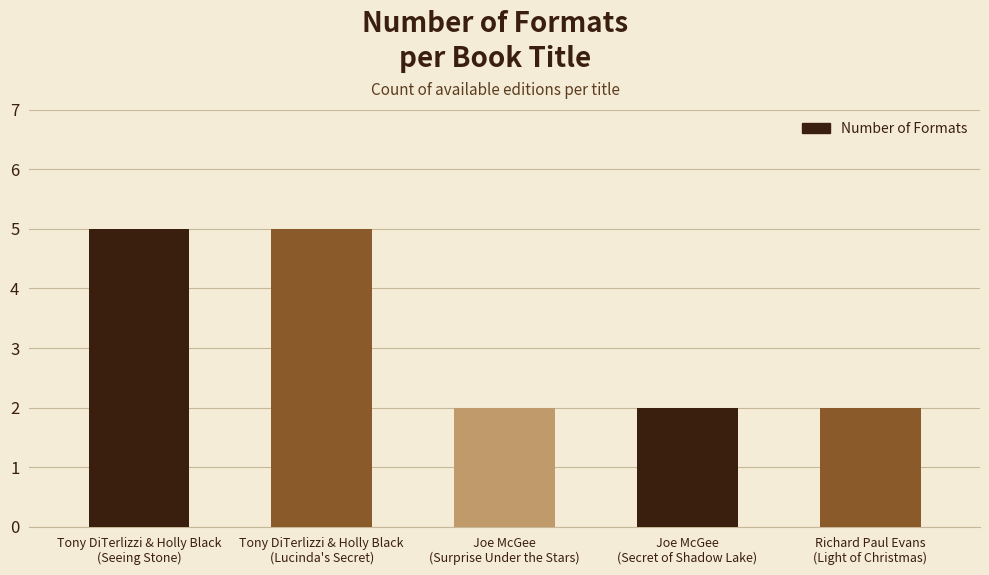

How many values are between 2 and 5?

5